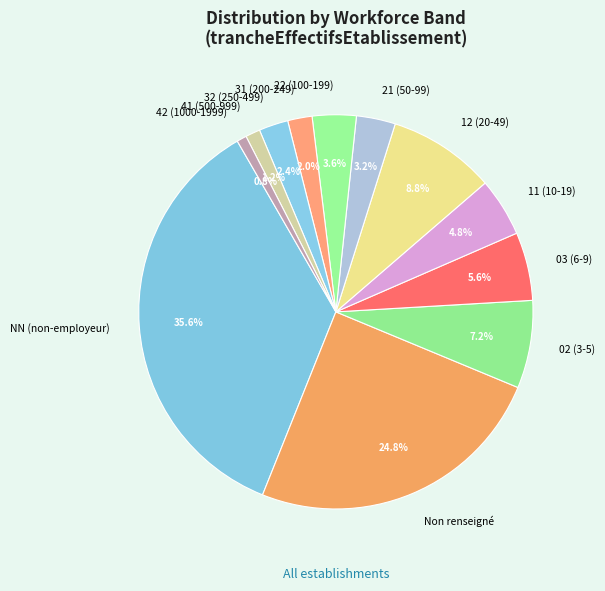

What is the largest slice in the pie chart?

NN (non-employeur)